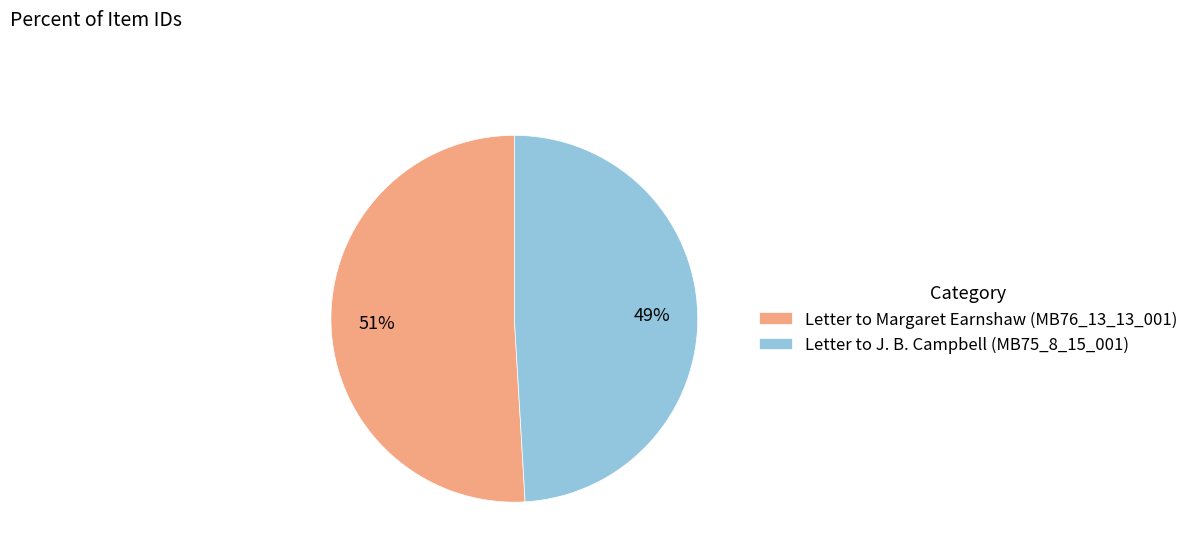

What is the largest slice in the pie chart?

Letter to Margaret Earnshaw (MB76_13_13_001)